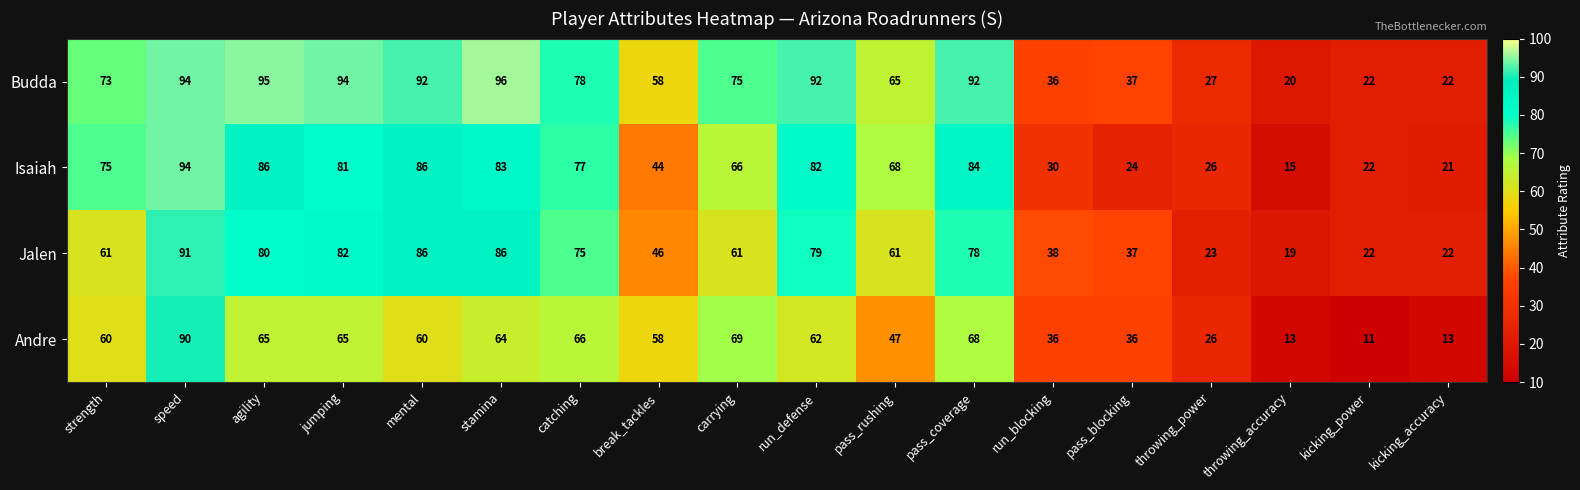

What is the approximate value of Jalen at speed, to the nearest 5?

90